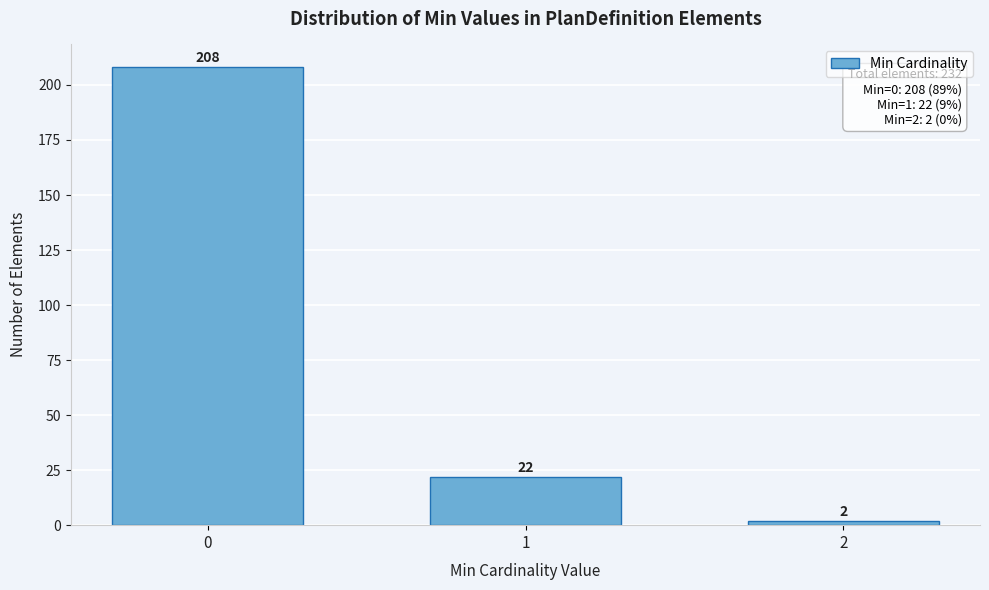

Reading left to right, list all the values displayed in this chart.

208	22	2